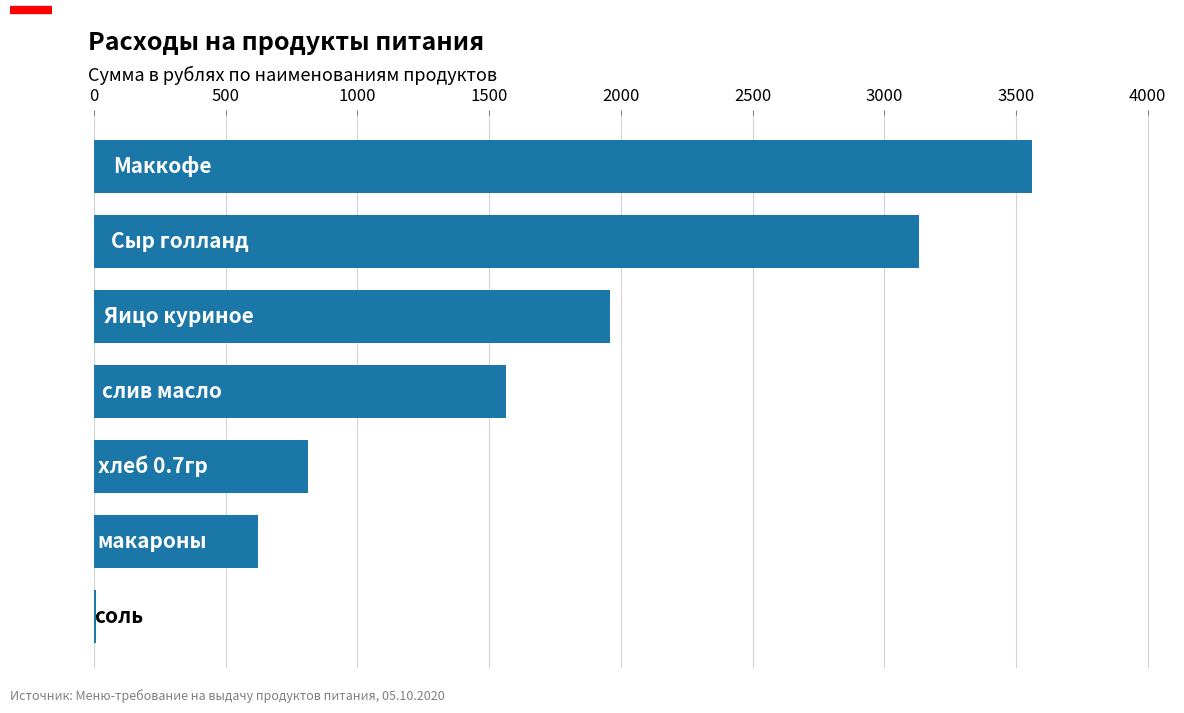

What is the maximum value shown in the chart?

3560.0